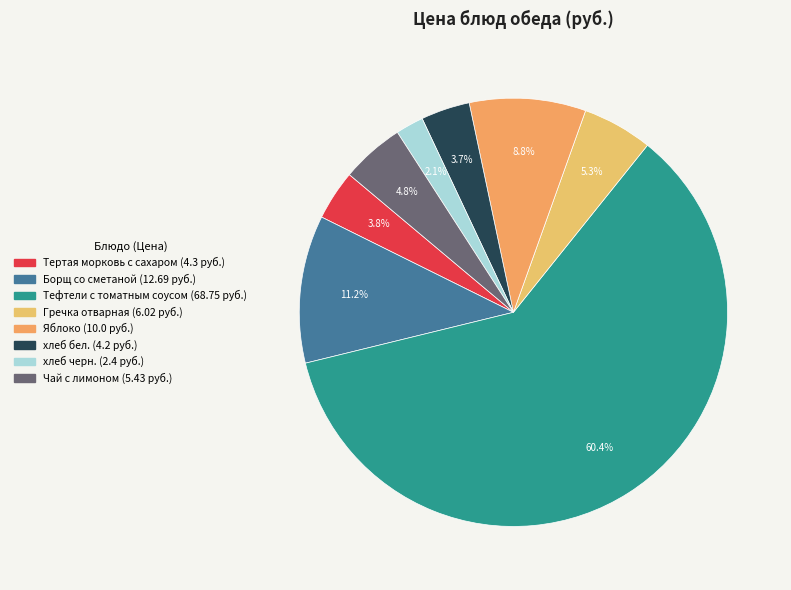

To the nearest percent, what percentage of the pie is Гречка отварная?

5%